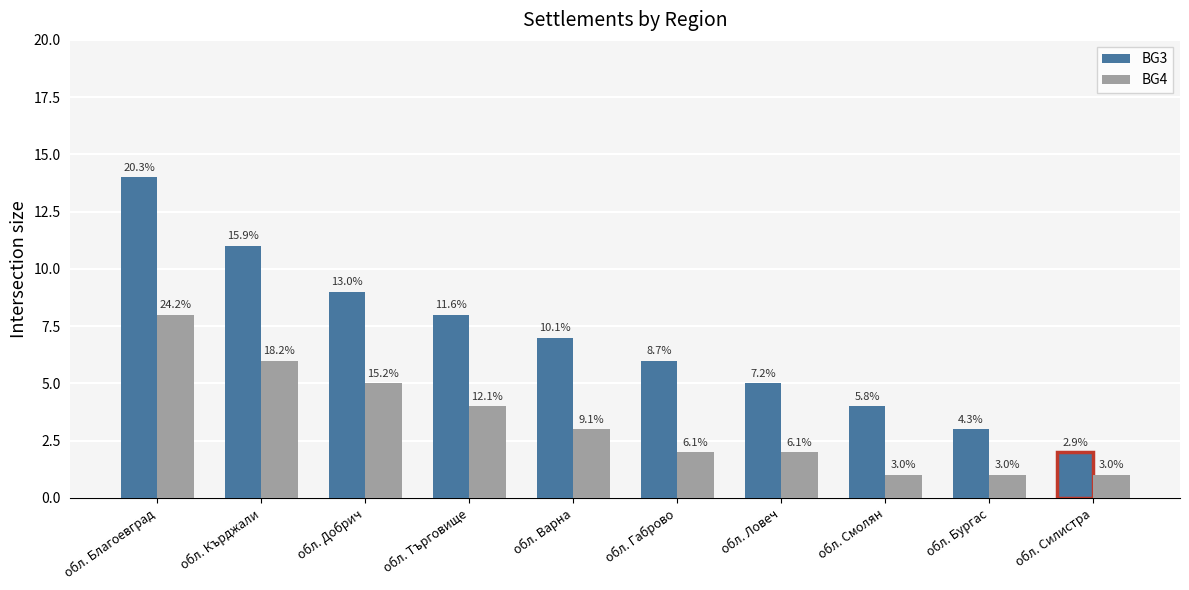

Which series has the largest total across all categories?

BG3